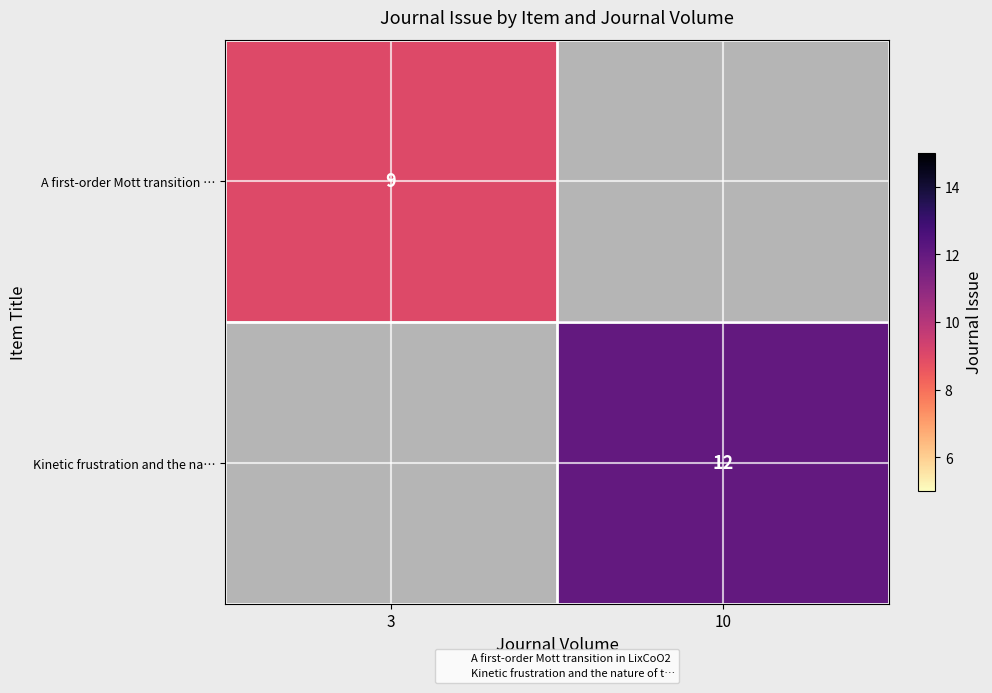

At which label does A first-order Mott transition … reach its peak?

3